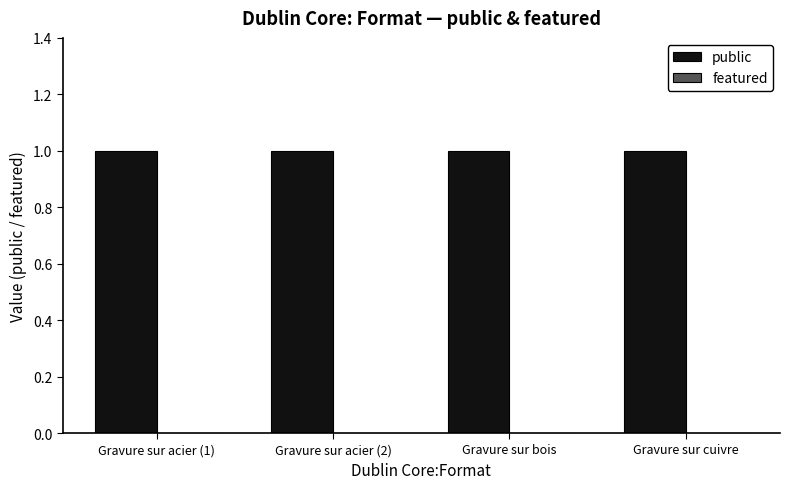

Are the bars grouped side by side (vs. stacked)?

Yes